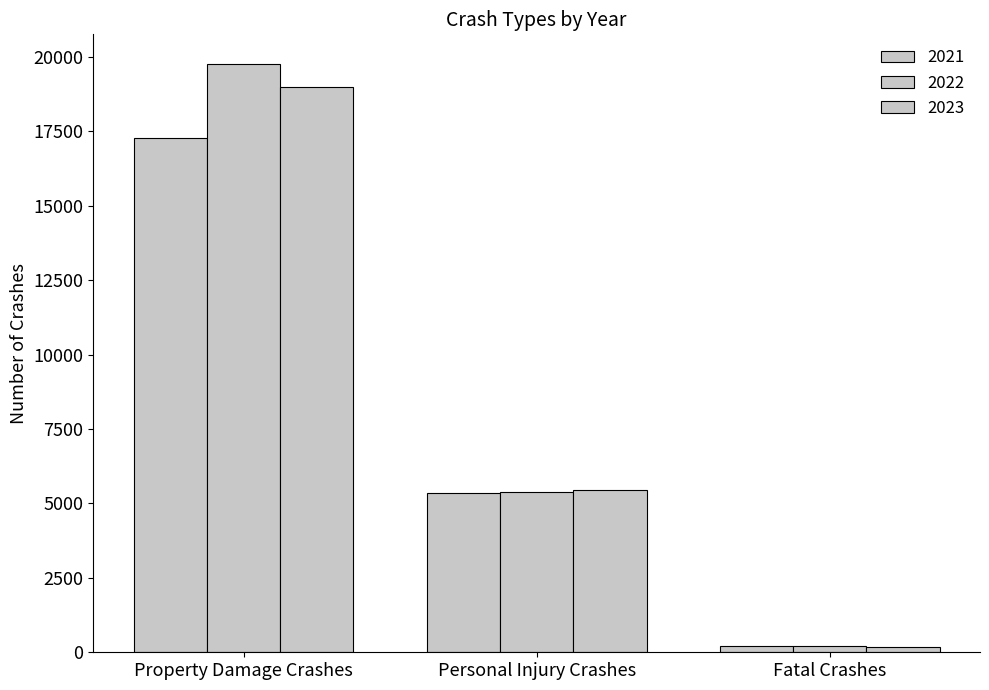

Are the bars horizontal?

No